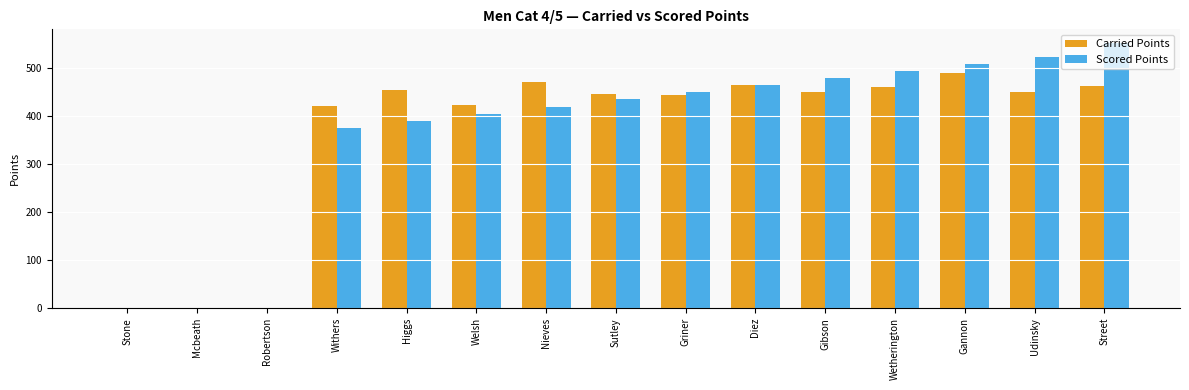

Which category has the highest value in the Scored Points series?

Street